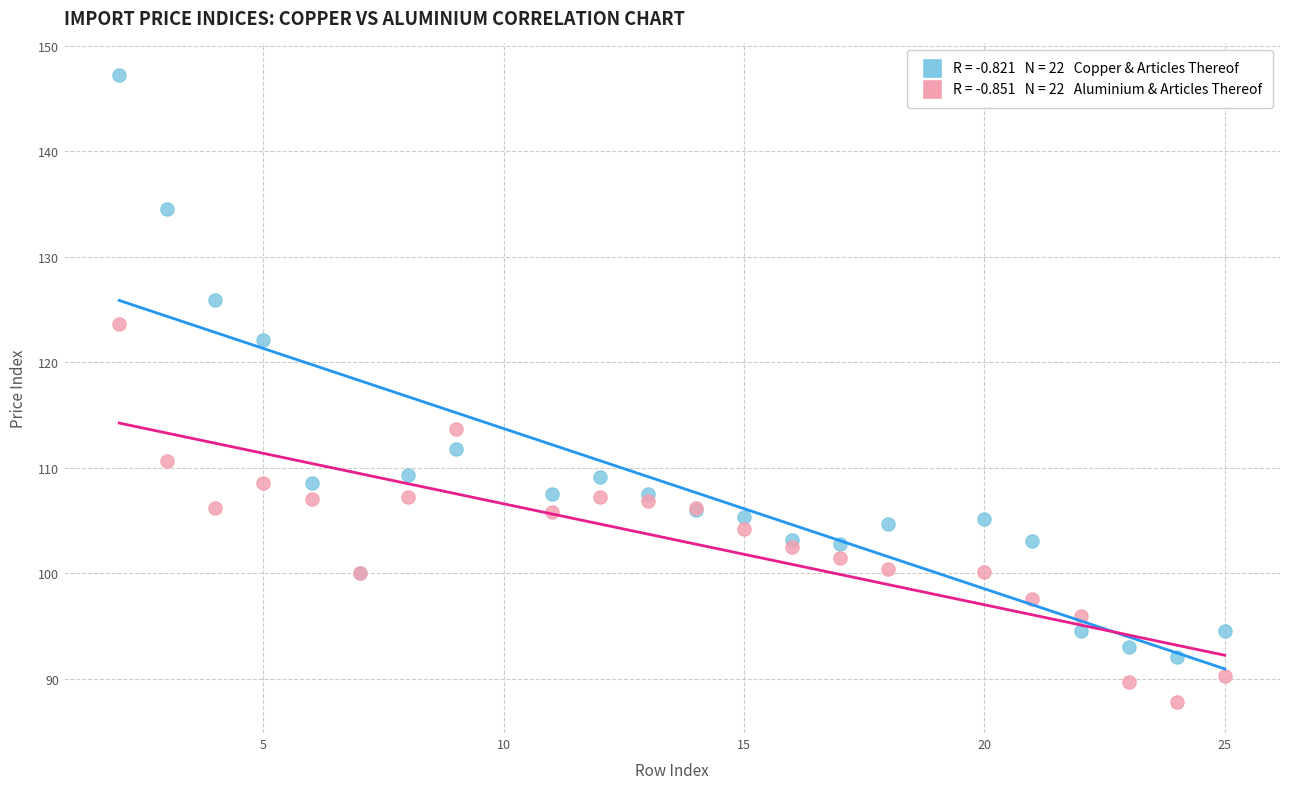

Across all series, what Y value is closest to 117?

113.7